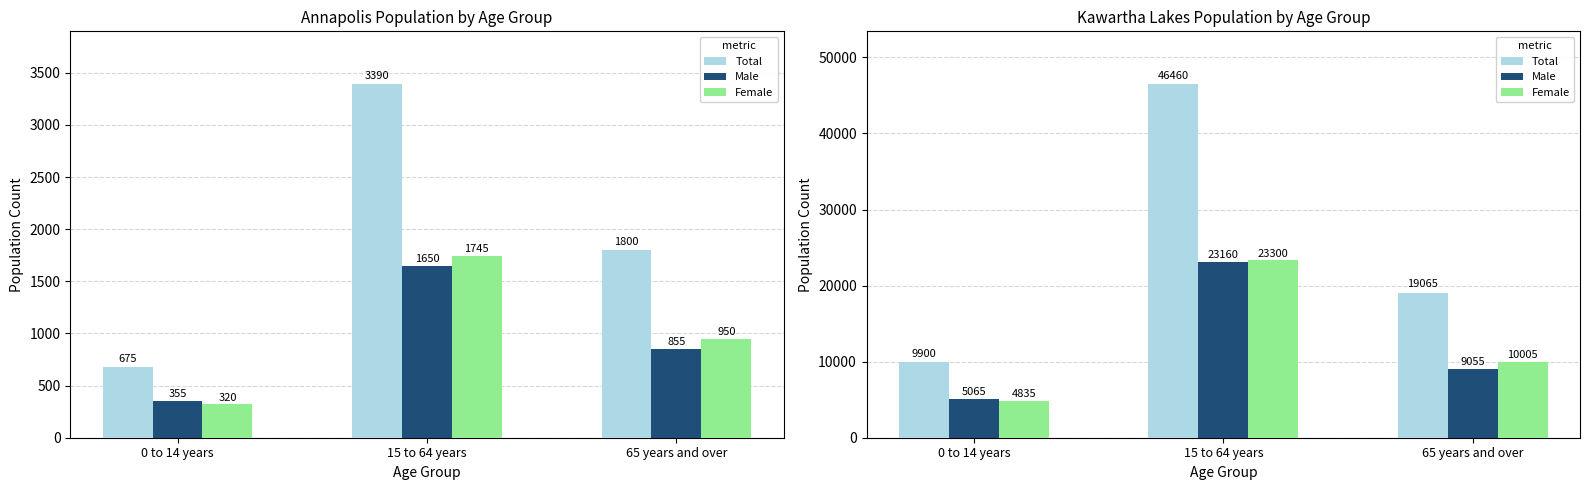

What value does the Female series have at 0 to 14 years, to the nearest 50?

4850